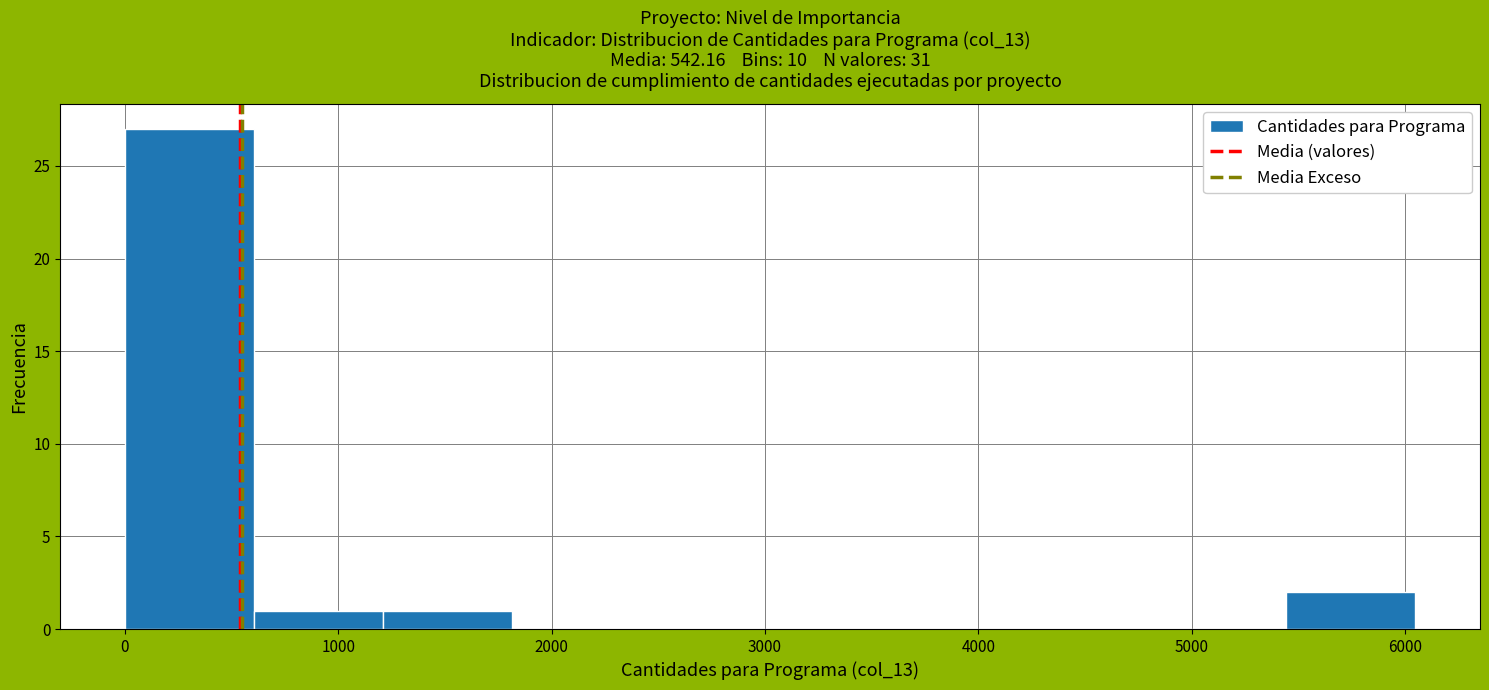

Reading left to right, transcribe this chart: for each bar, give the range it covers on the x-axis and its height. Neither the bar edges nor the heights are printed on the chart, so give them approximately, as read against the axes.

0 to 600: 27
600 to 1200: 1
1200 to 1800: 1
1800 to 2400: 0
2400 to 3000: 0
3000 to 3600: 0
3600 to 4200: 0
4200 to 4800: 0
4800 to 5400: 0
5400 to 6000: 2